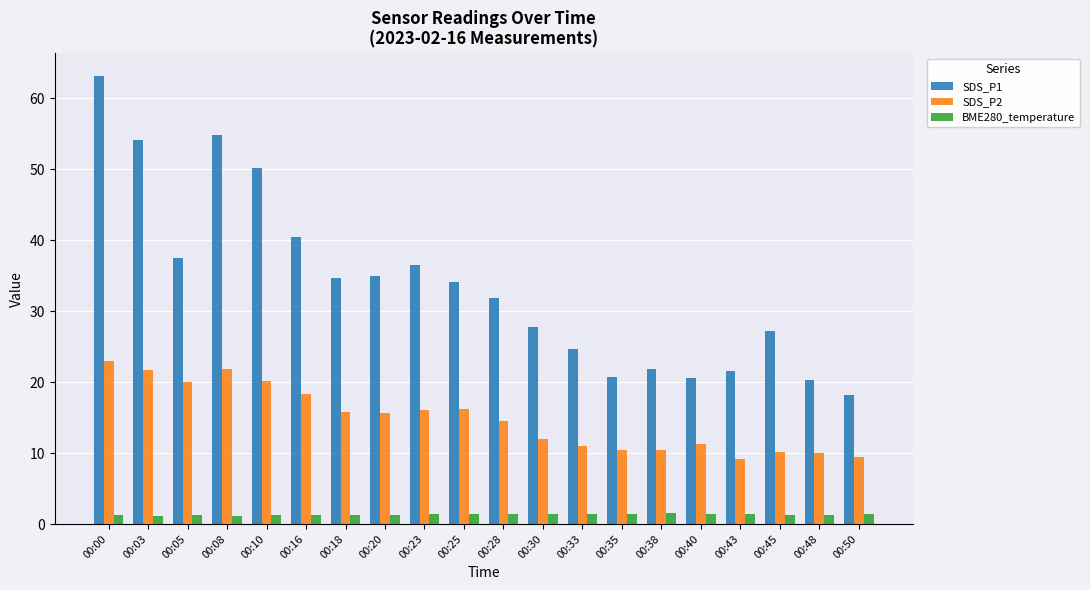

Read the SDS_P2 value at 00:30.

12.0